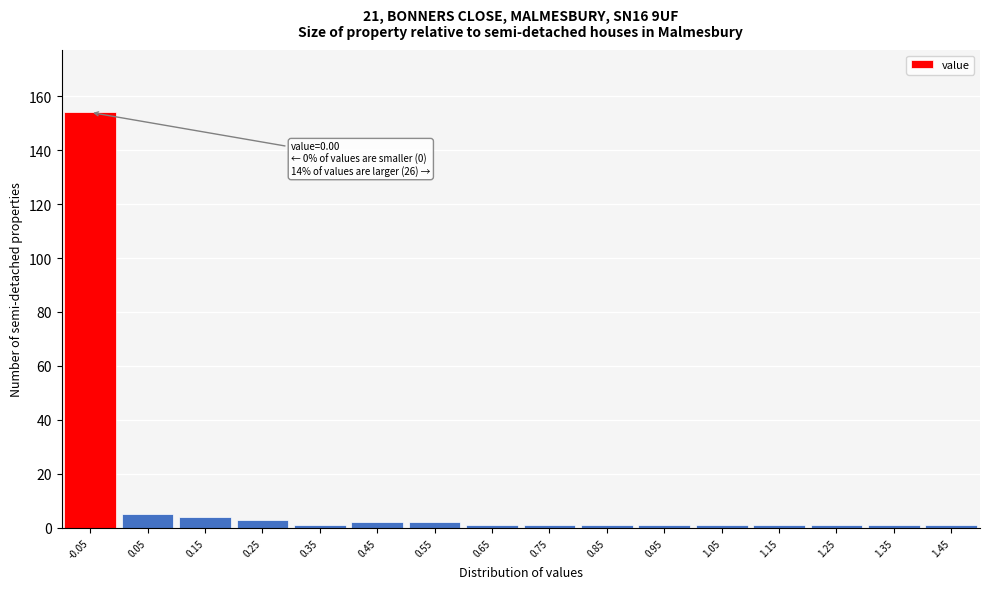

Reading left to right, what are all the values shown in this chart?

154	5	4	3	1	2	2	1	1	1	1	1	1	1	1	1